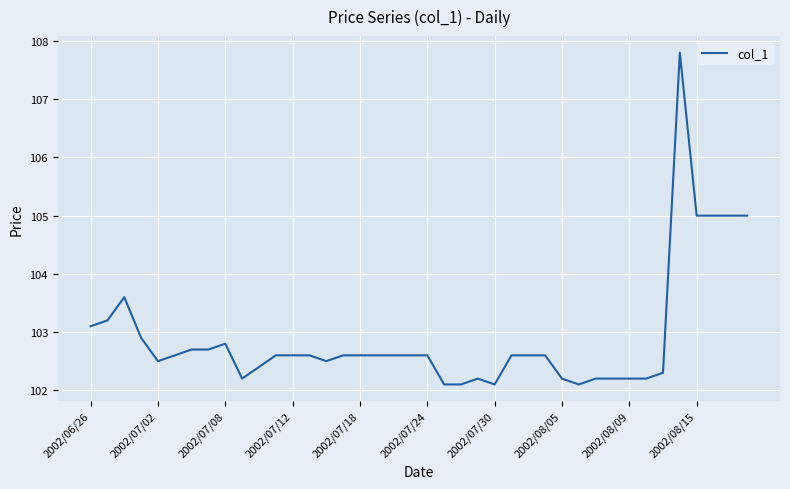

What is the smallest value displayed?

102.1